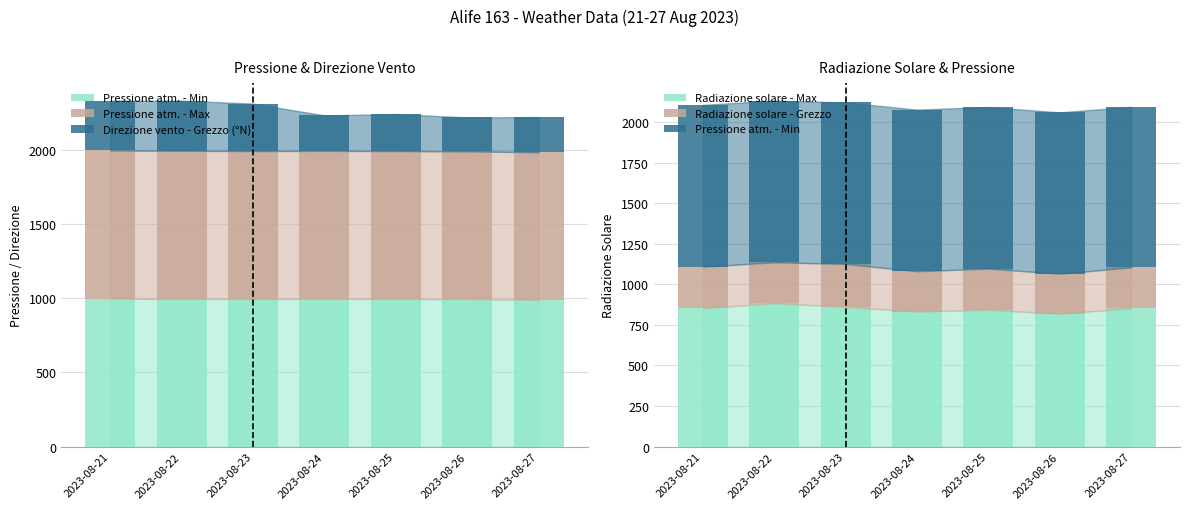

What is the difference between the Pressione atm. - Min values at 2023-08-27 and 2023-08-24?

6.4